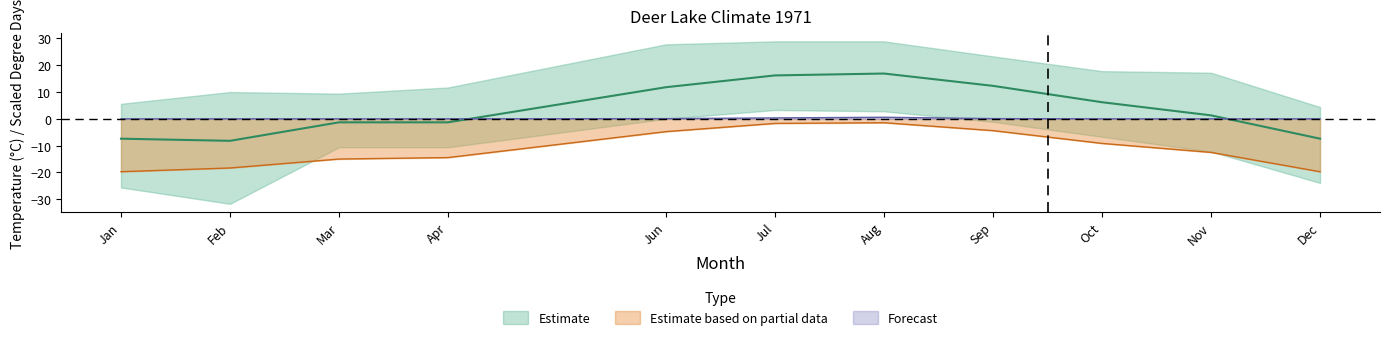

How many values in the Tm series exceed 1?

6